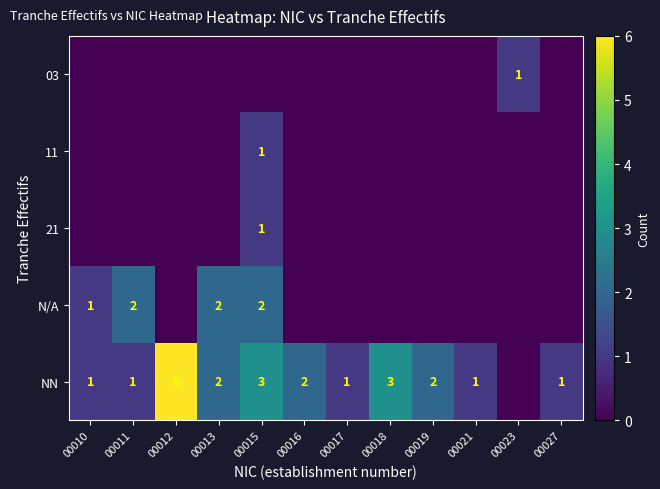

Is it true that N/A equals 1 at 00010?

True